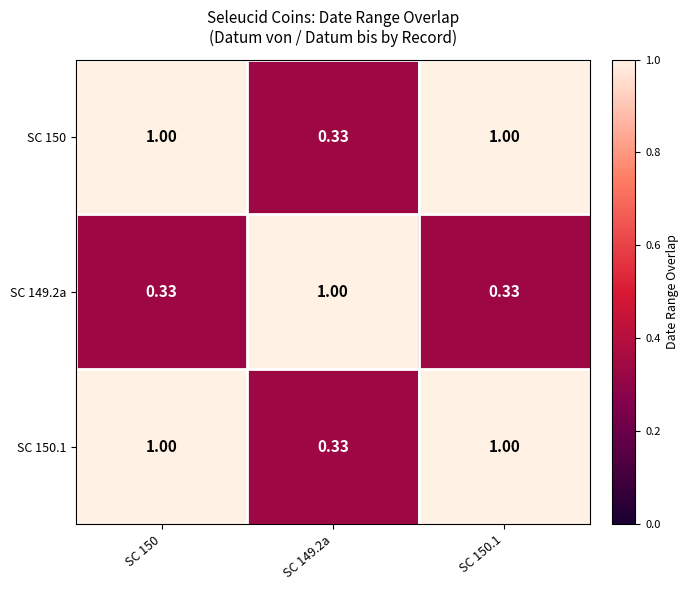

Is the value of SC 150 at SC 150 greater than the value of SC 150.1 at SC 149.2a?

Yes